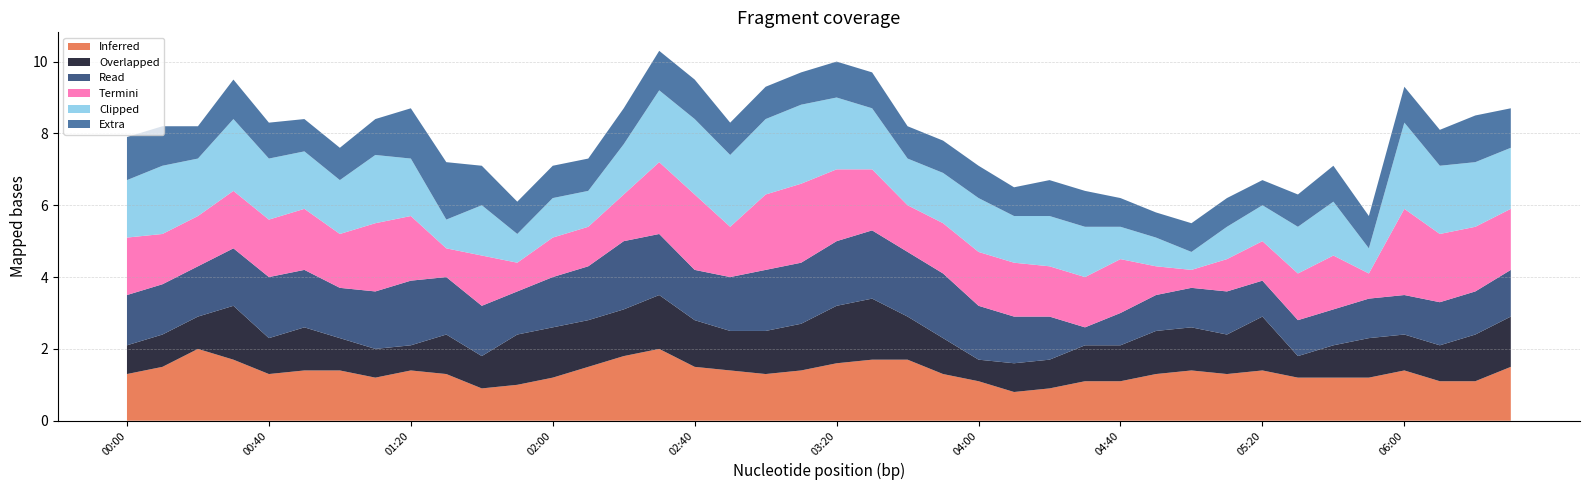

The value of Inferred at 00:40 is 1.3. True or false?

True